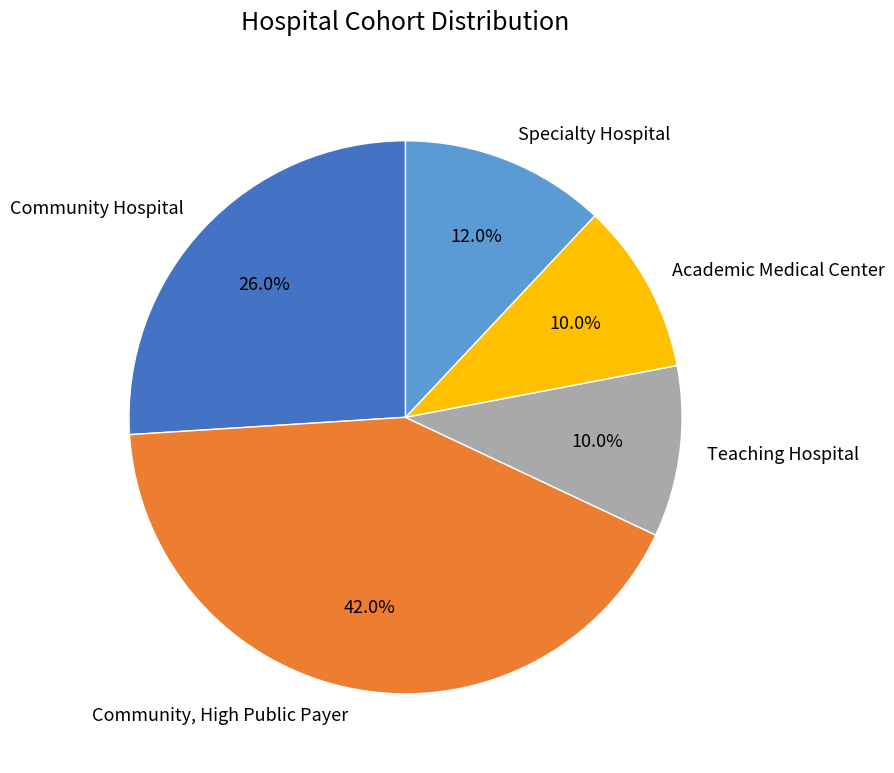

How many slices are in this pie chart?

5